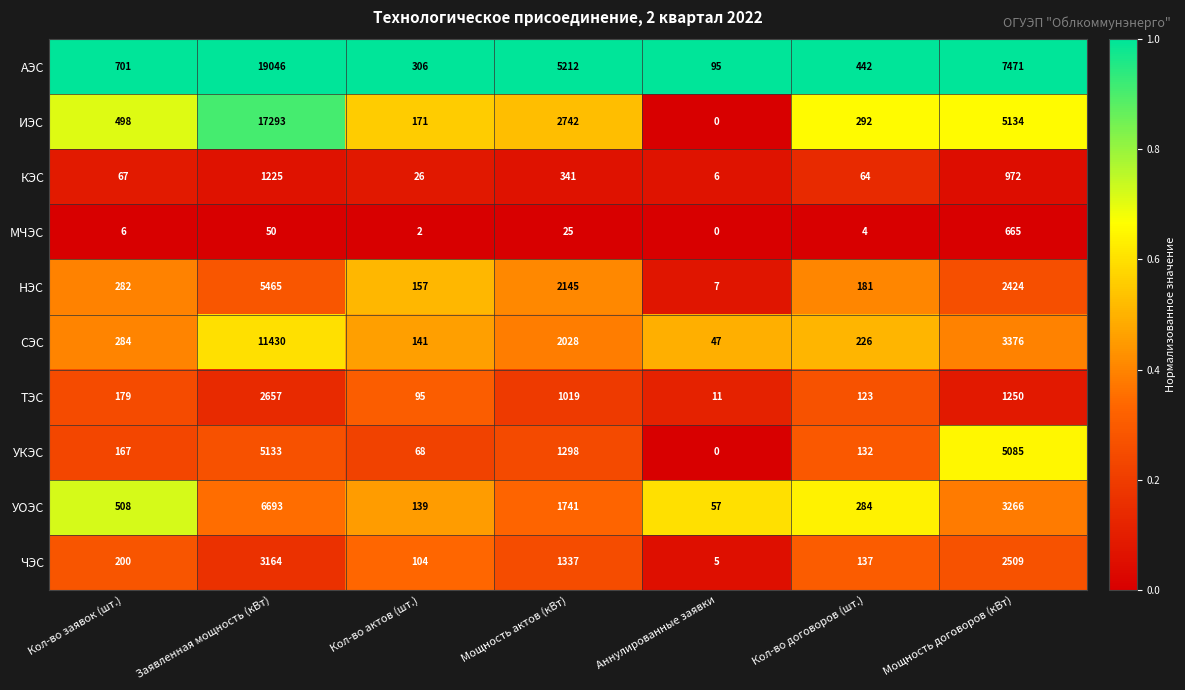

What is the average value of the КЭС series?

386